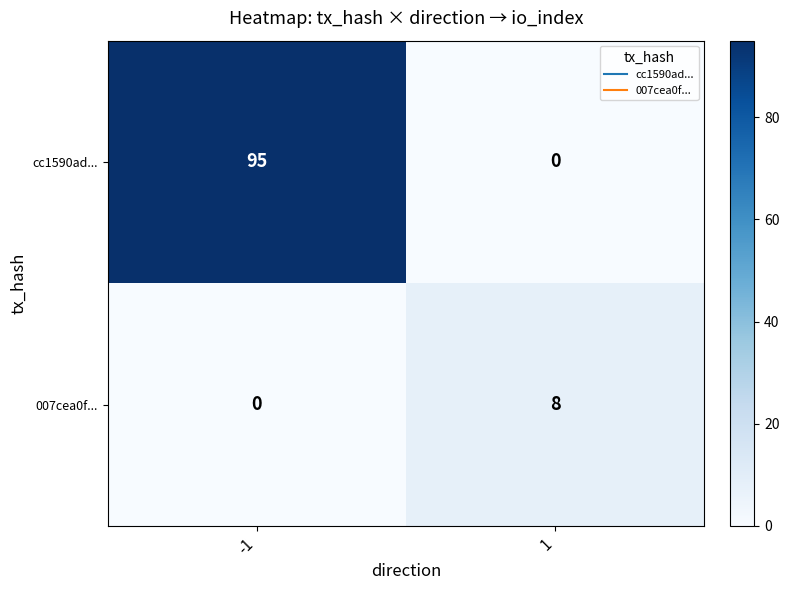

Which series changed the most between -1 and 1?

cc1590ad...